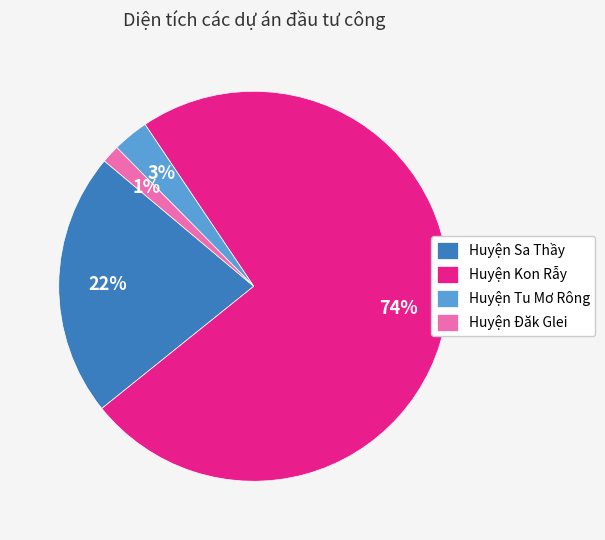

Which category has the biggest portion of the pie?

Huyện Kon Rẫy